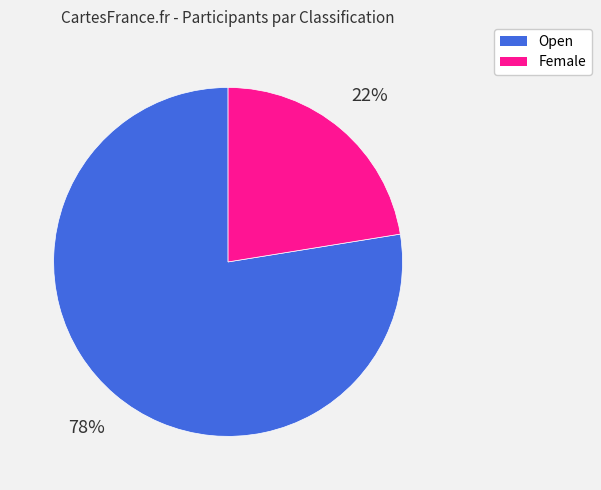

How many slices are in this pie chart?

2